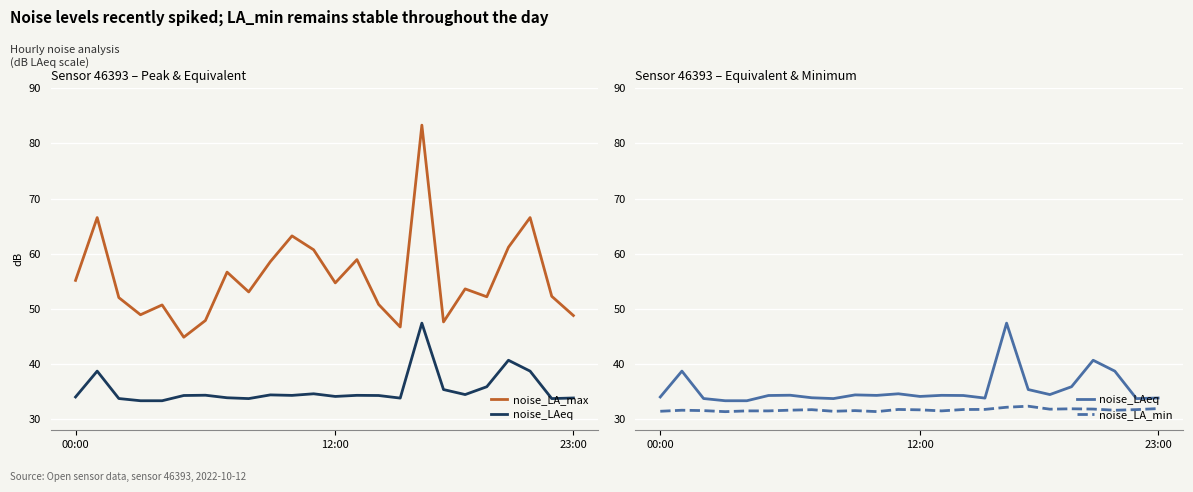

What are all the series names shown in the legend?

noise_LA_max, noise_LAeq, noise_LA_min